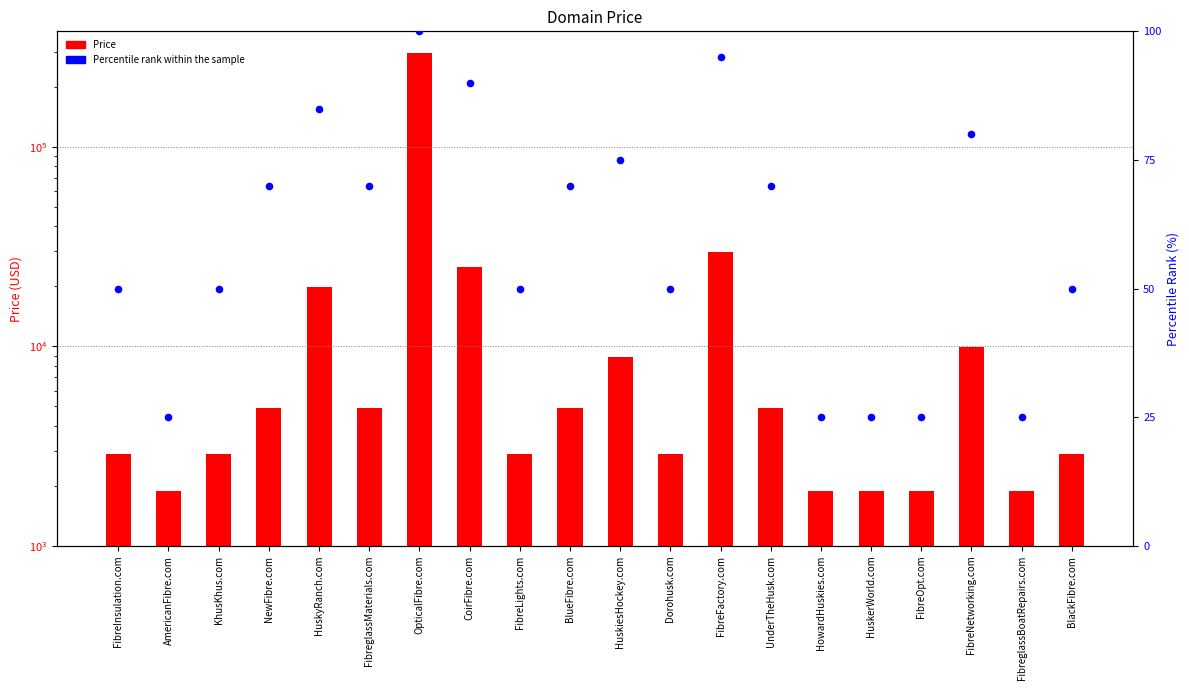

Which series has the widest spread of Y values?

Price